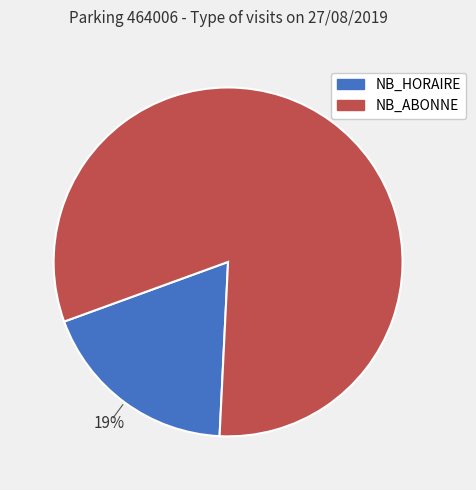

To the nearest percent, what is the average slice percentage?

50%